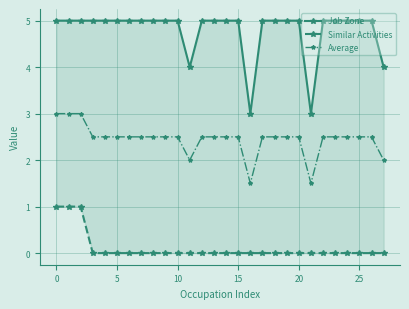

Is it true that Average equals 2.5 at 18?

True